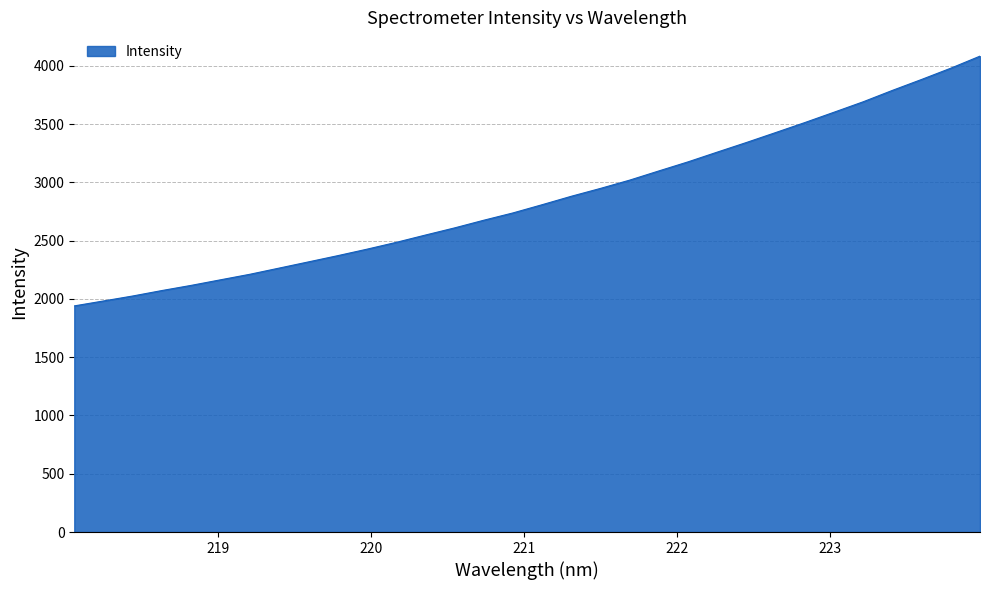

What is the difference between the maximum and minimum values?

2142.6